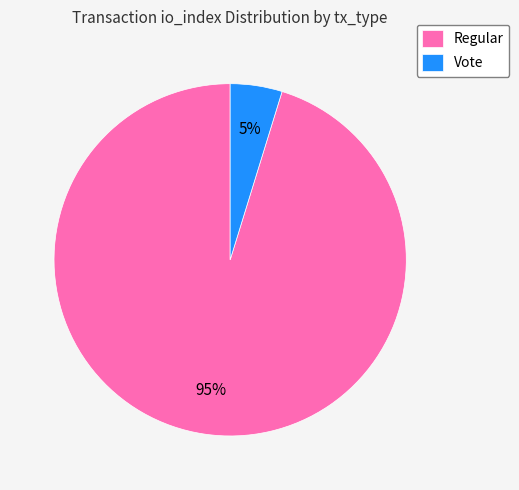

Does Vote represent more than half of the total?

No